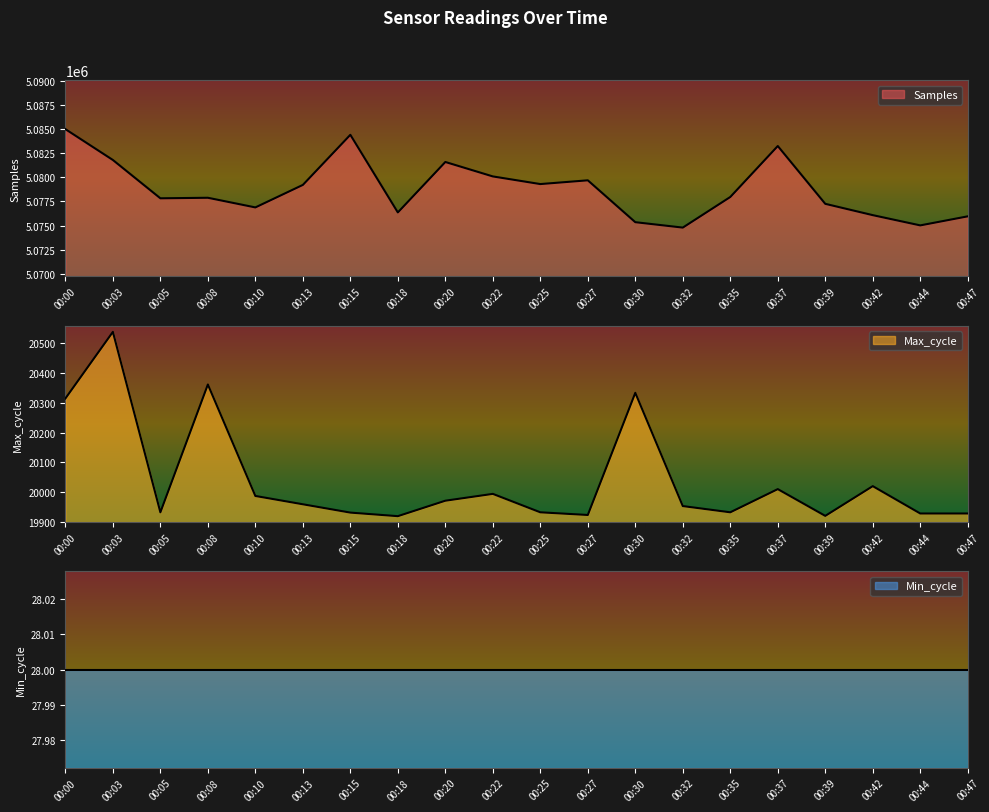

Does the chart have visible grid lines?

No